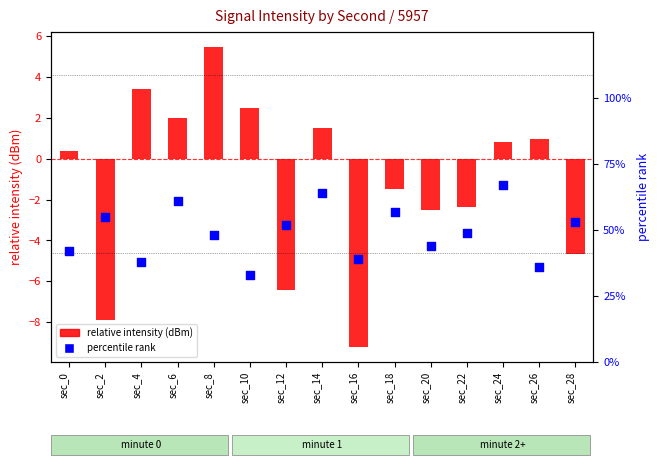

Which series has the largest total across all categories?

percentile rank